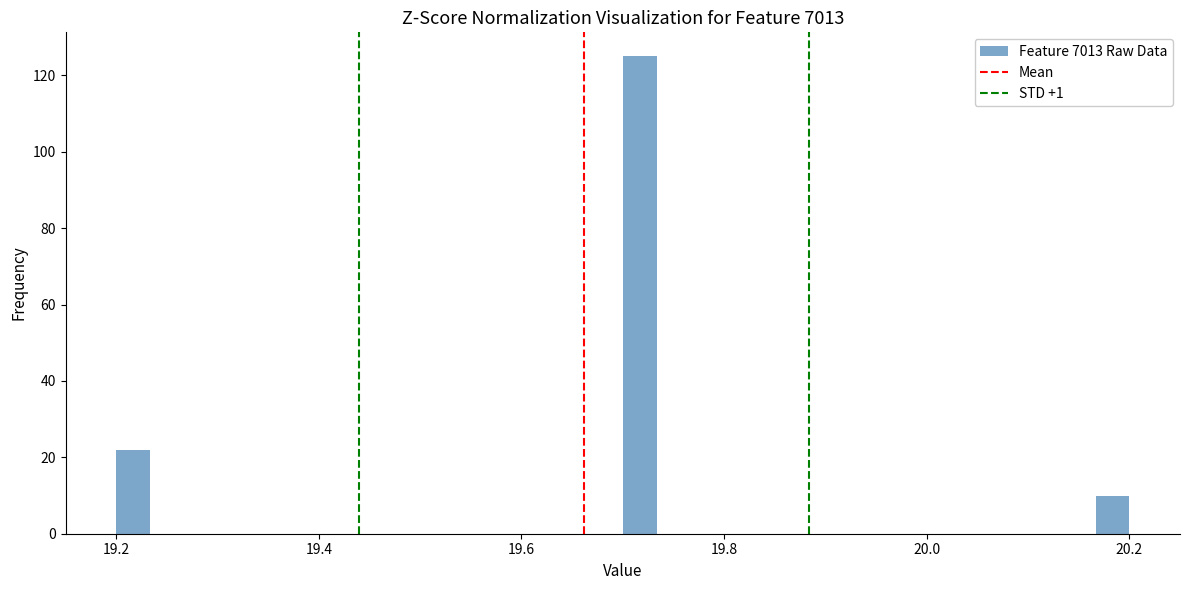

Read against the x-axis, roughly where is the centre of the tallest bar?

19.72